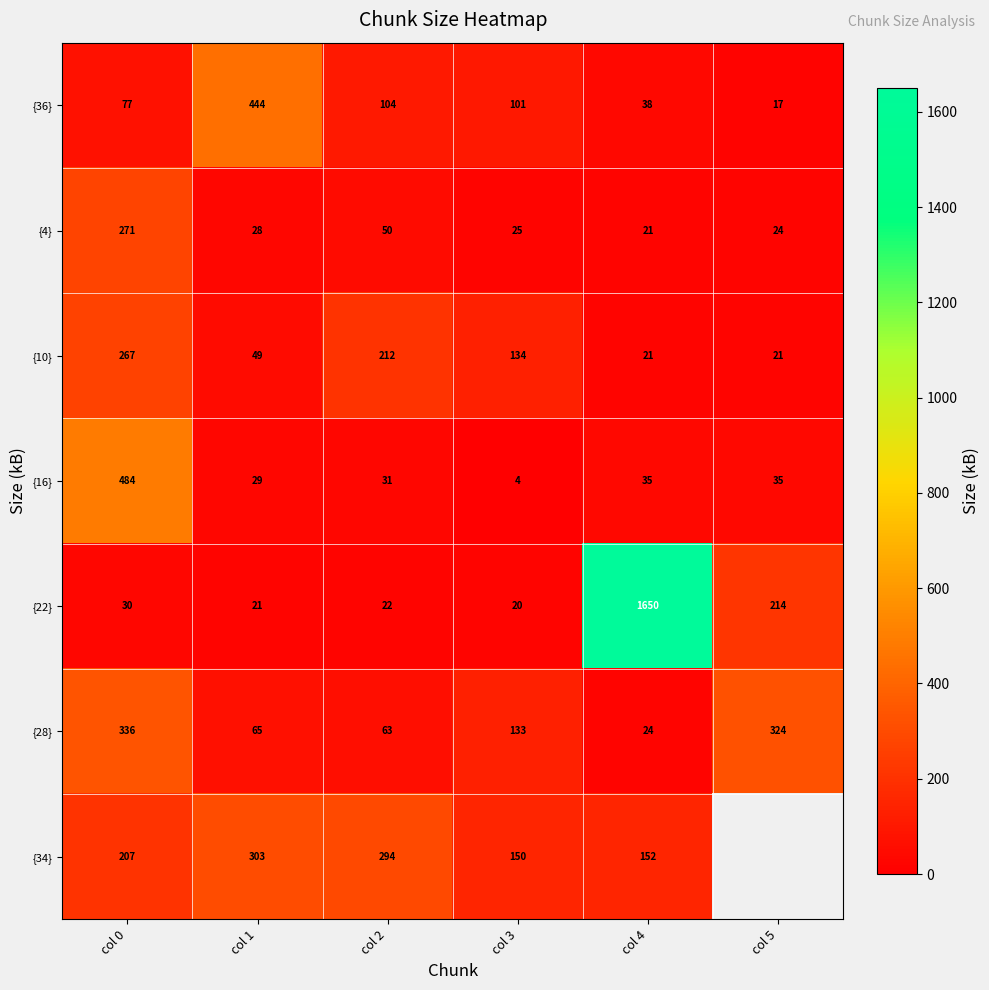

At how many categories does at least one series exceed 1070?

1